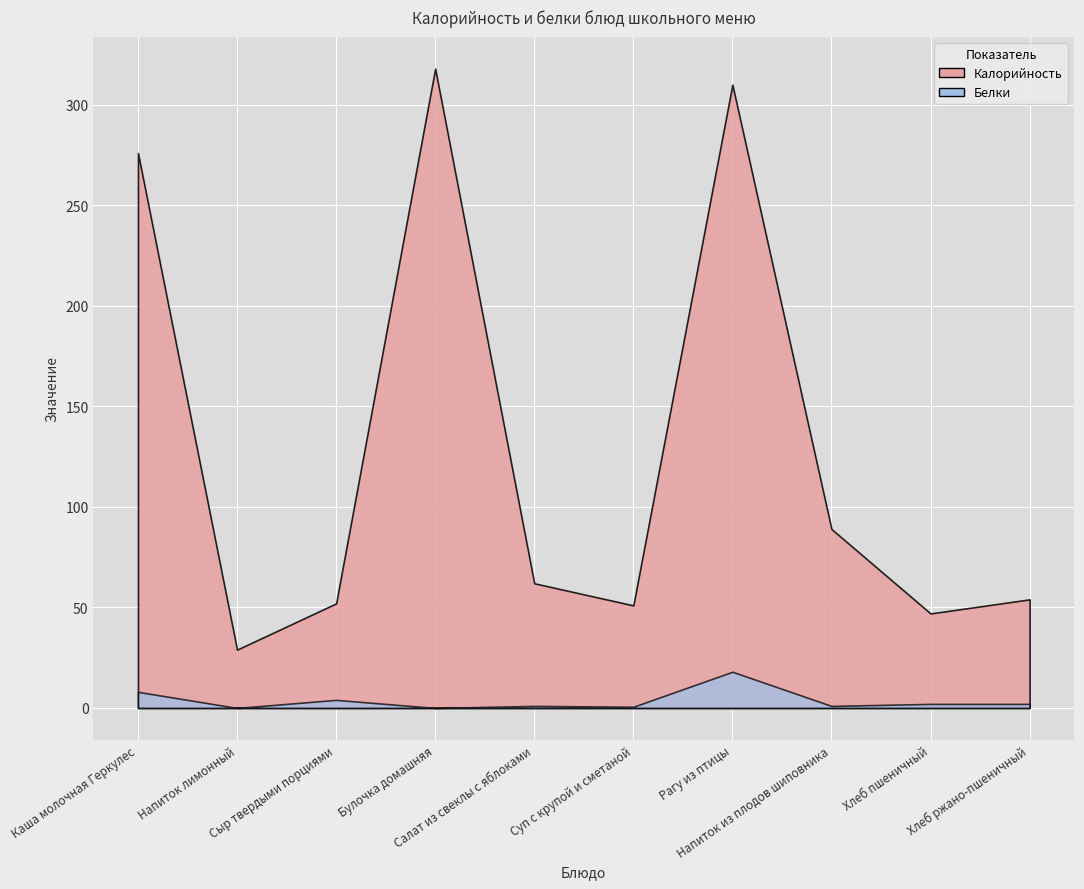

How many lines are shown in the chart?

2